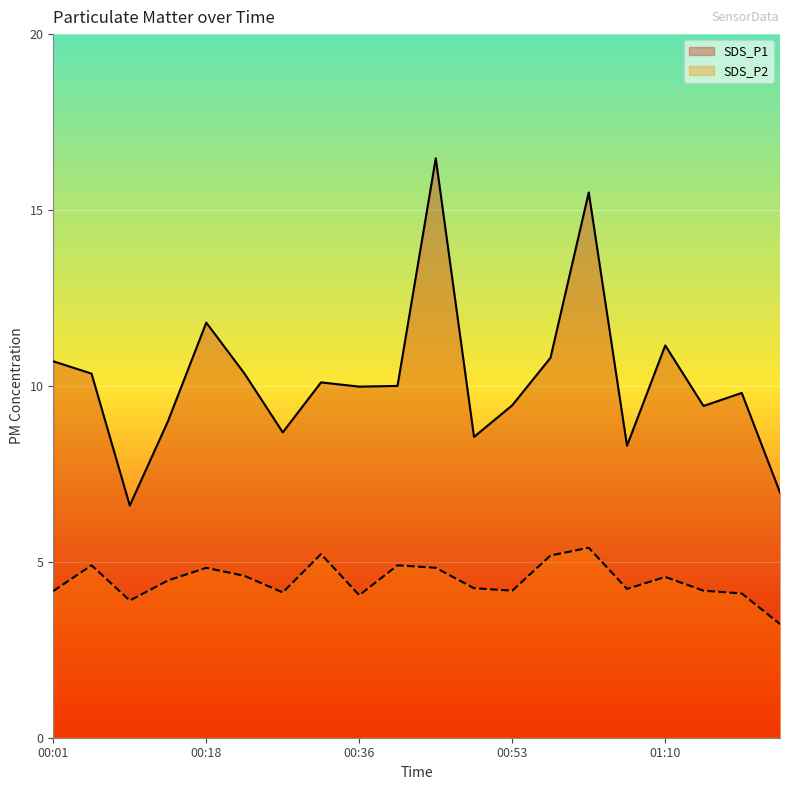

What value does the SDS_P2 series have at 00:57?

5.2